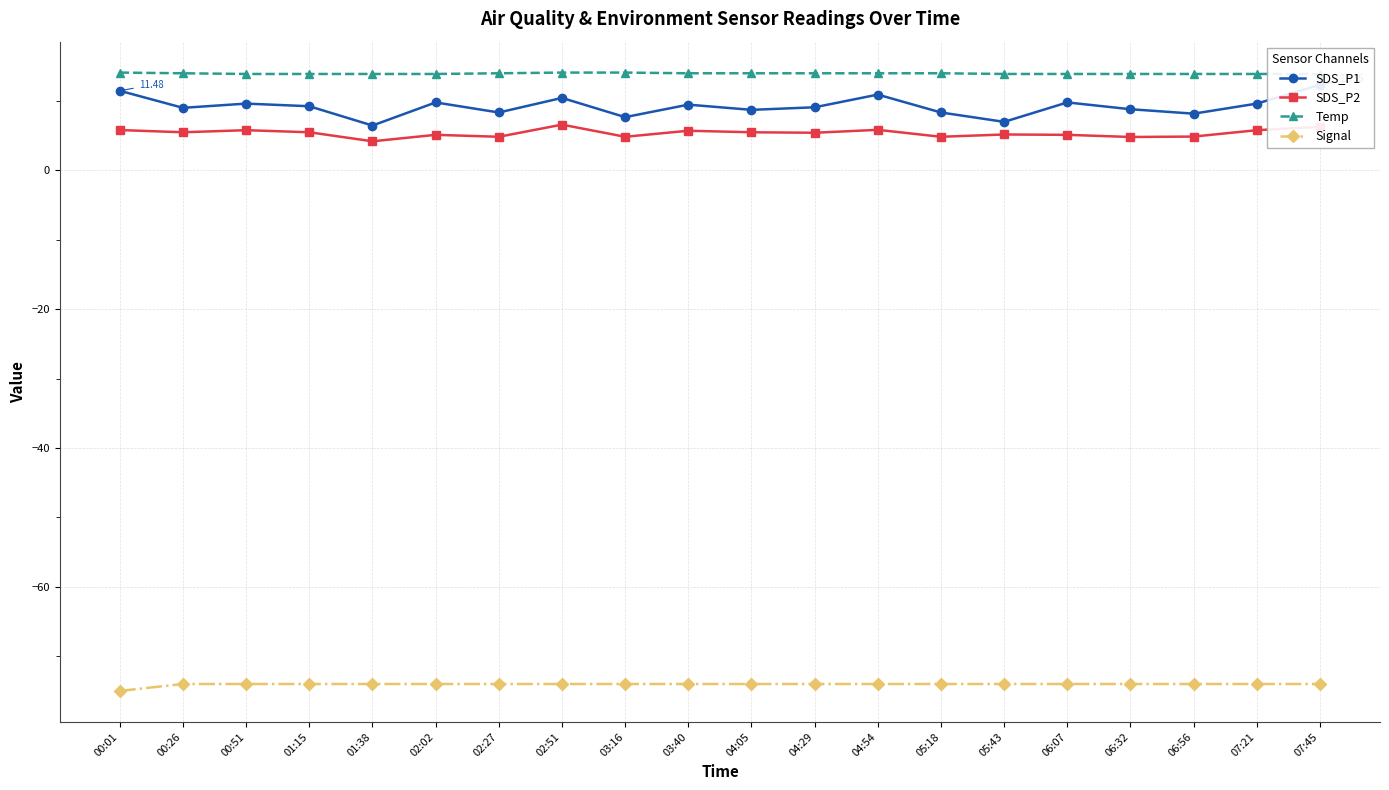

True or false: Temp has a value of 3.7 at 01:38.

False